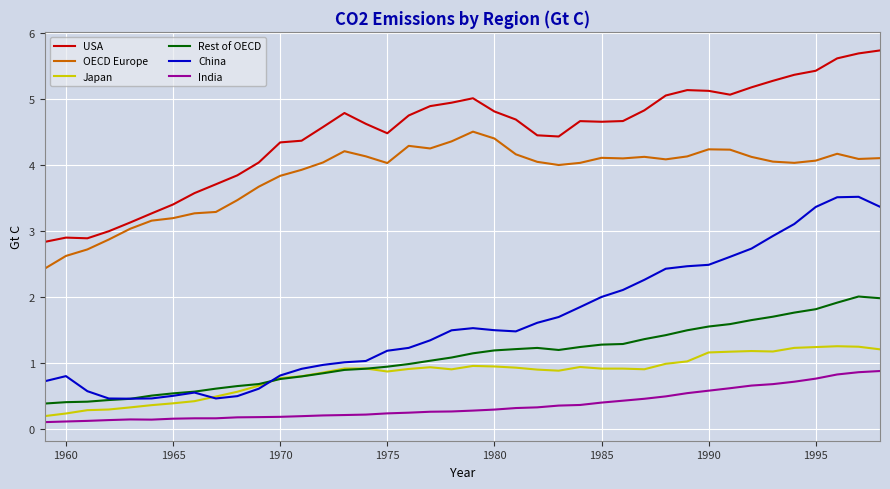

True or false: USA and China intersect in this chart.

False